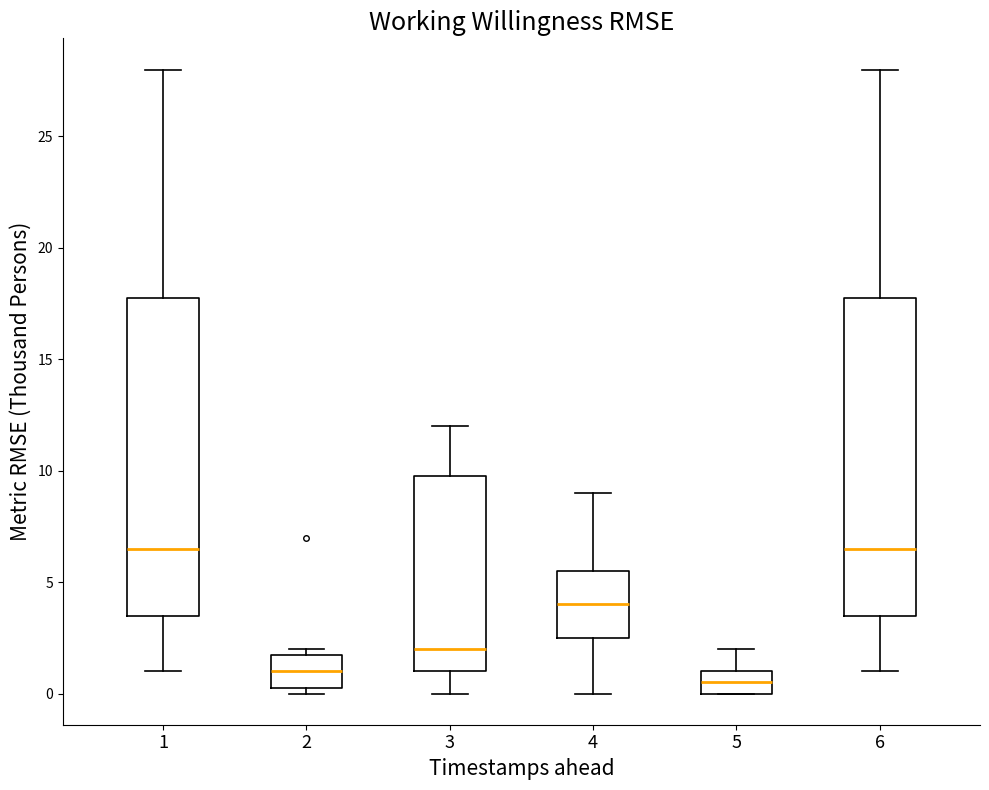

Where does the median line of the box at x = 6 sit on the y-axis? The values are not printed on the chart, so give them approximately, as read against the axis.

6.5